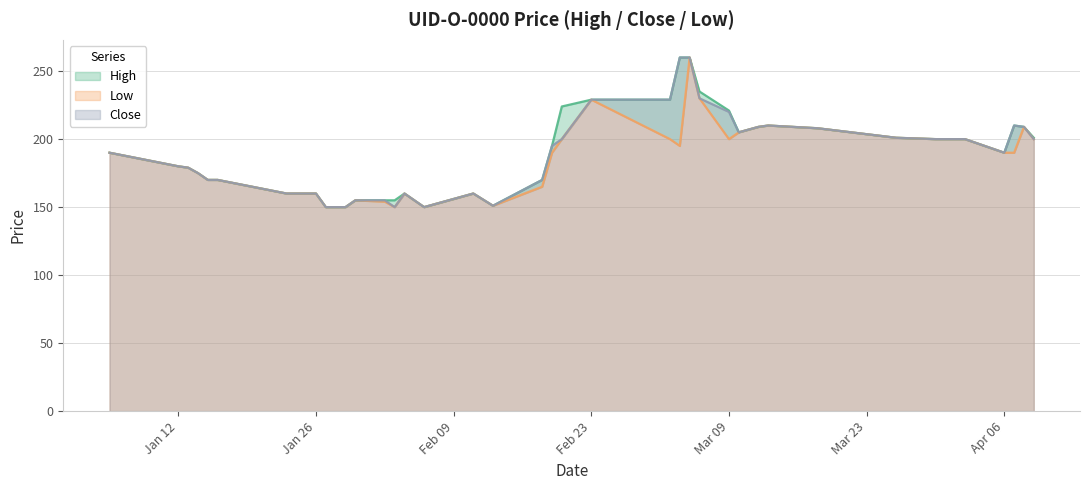

At how many categories does at least one series exceed 199?

19